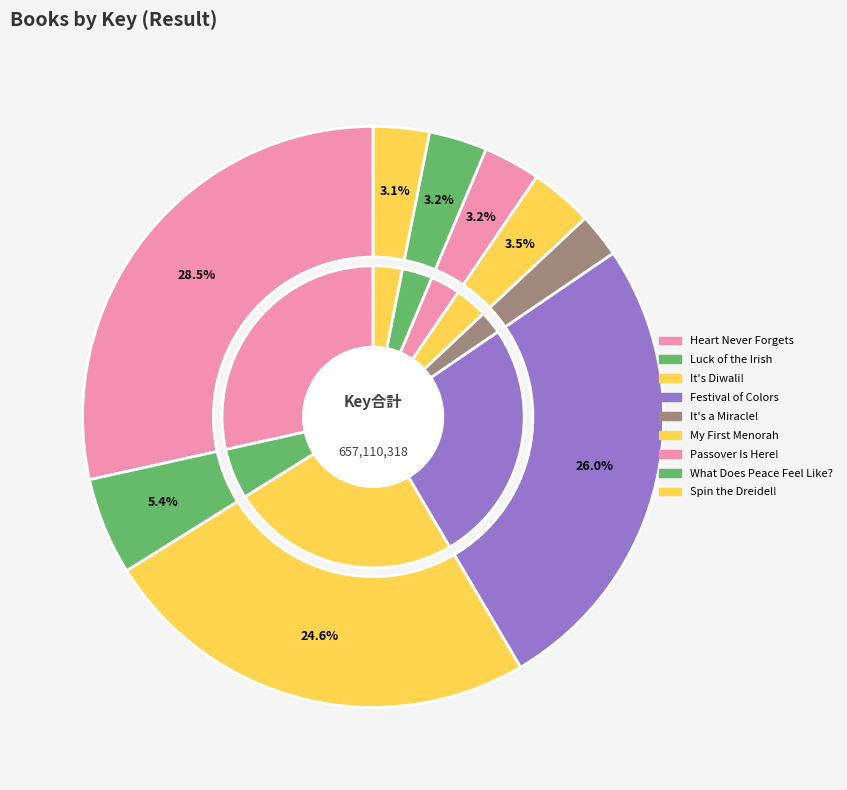

To the nearest percent, what is the difference between the Passover Is Here! and Festival of Colors slice percentages?

23%